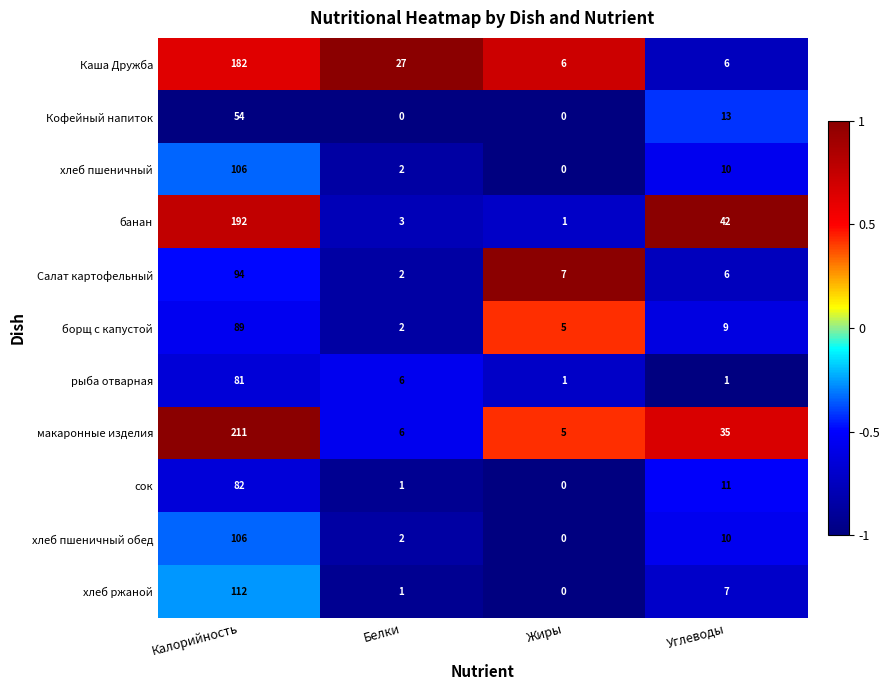

What is the greatest value displayed?

211